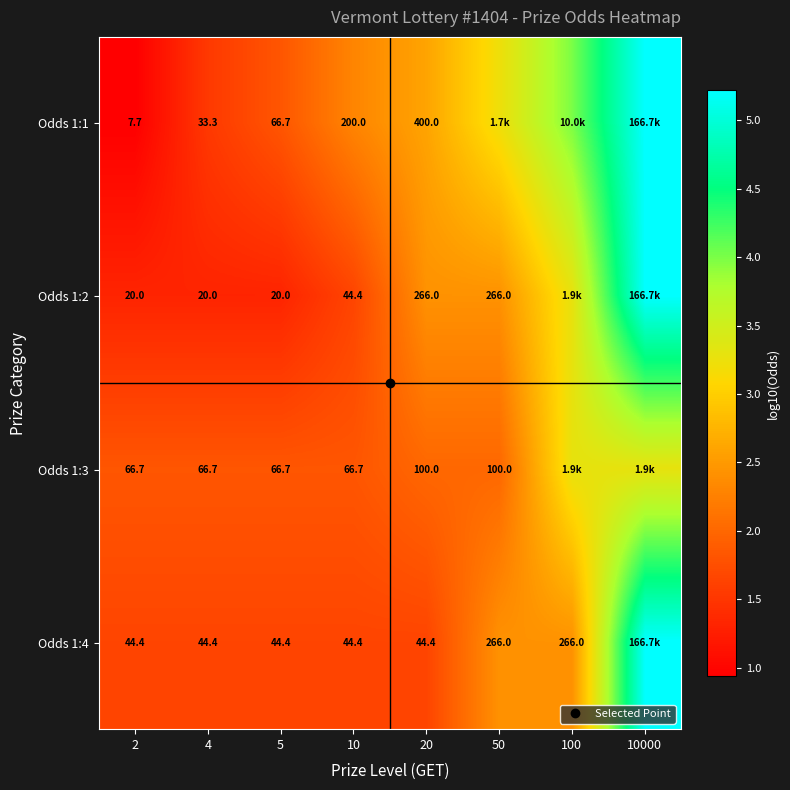

The Odds 1:4 series shows 0.7 at 100. True or false?

False